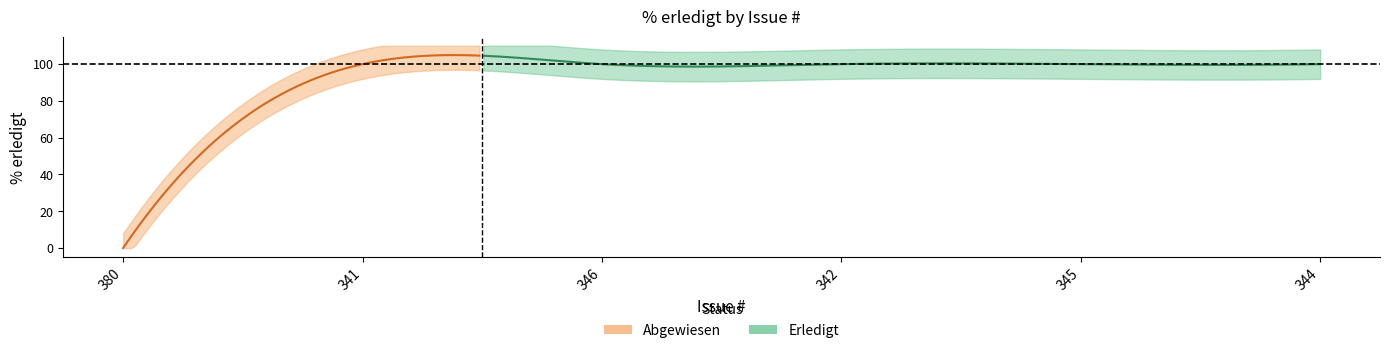

Is this an area chart (filled region under the line)?

No